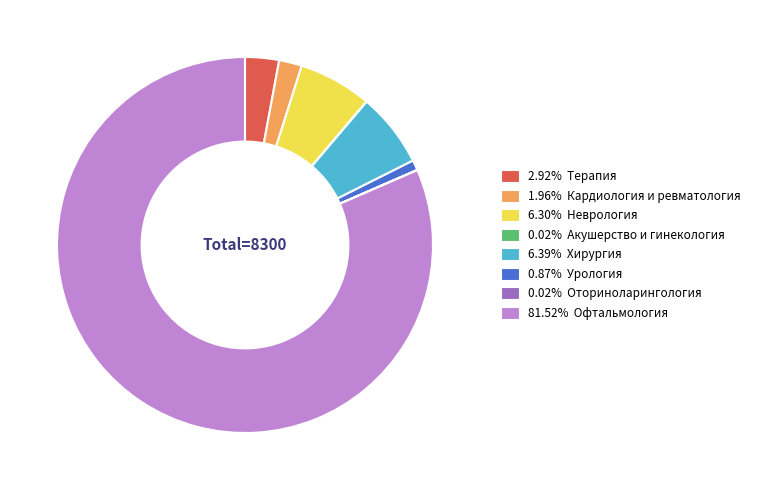

Is there a majority slice in this chart?

Yes